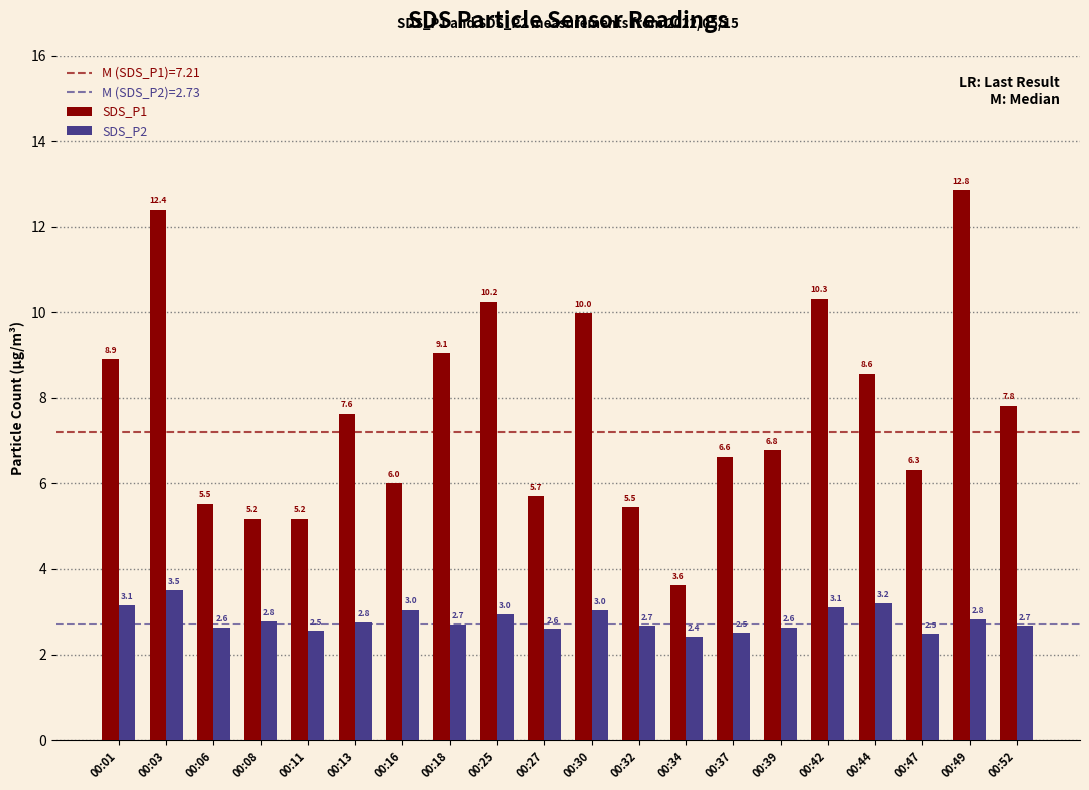

The value of SDS_P2 at 00:44 is 3.2. True or false?

True